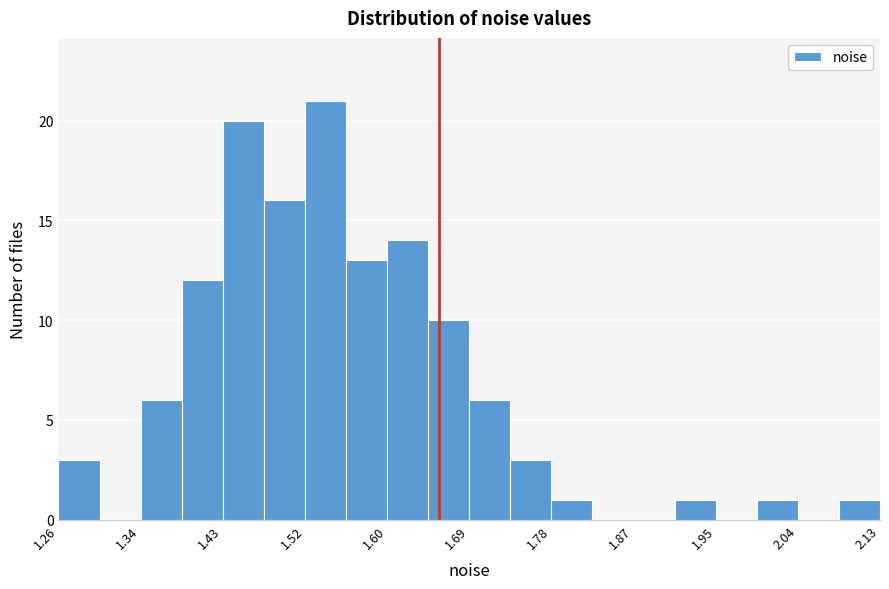

Over which range of the x-axis is the bar tallest?

1.52 to 1.56